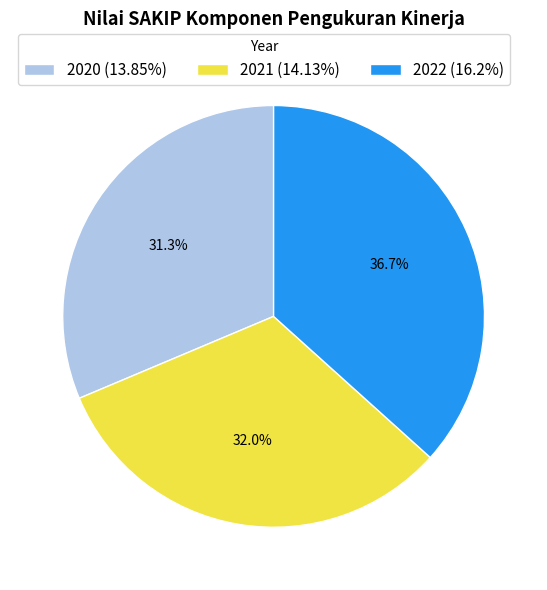

Do 2021 and 2020 together represent more than half of the pie?

Yes